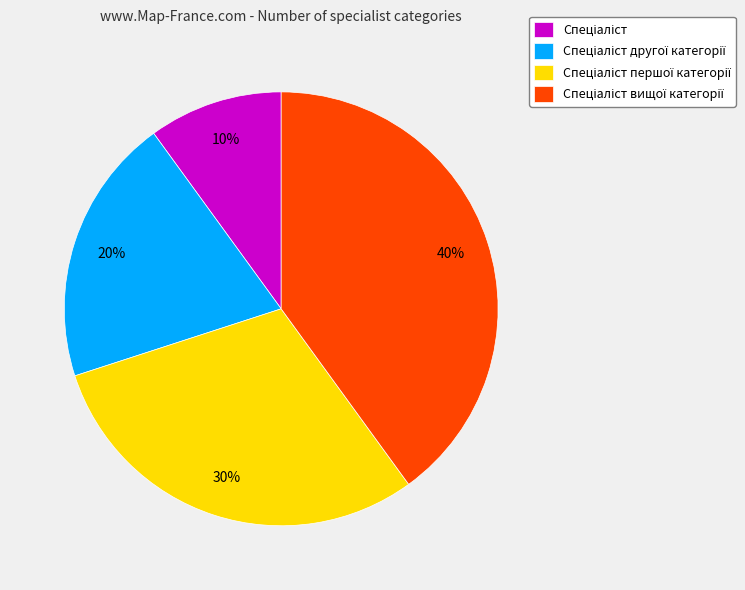

Count the number of slices in the pie.

4